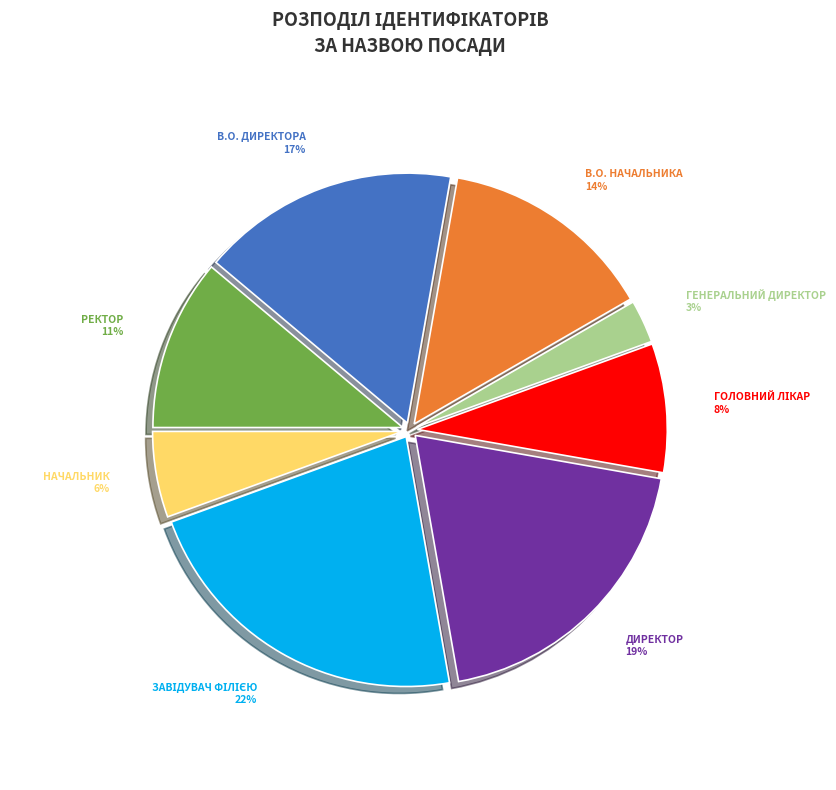

Is there a majority slice in this chart?

No